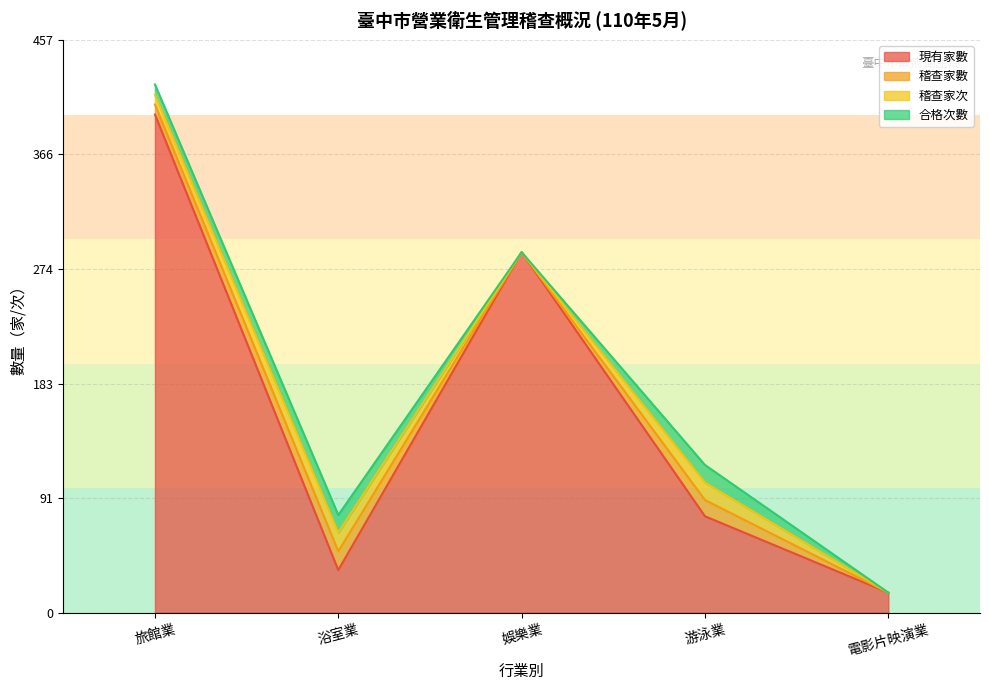

True or false: 稽查家數 and 稽查家次 cross at least once.

False